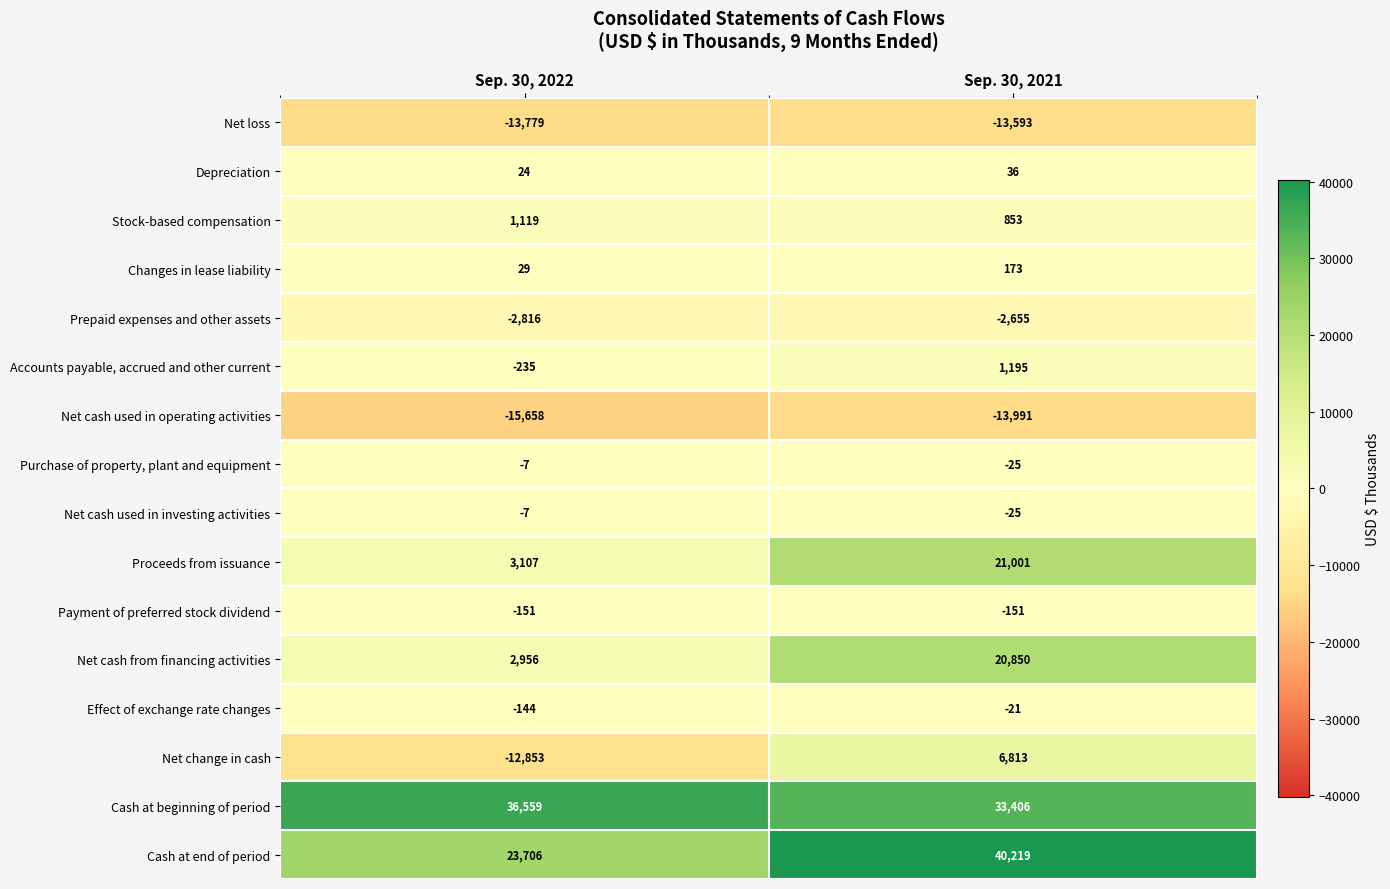

What is the difference between the highest and lowest values at Sep. 30, 2021?

54210